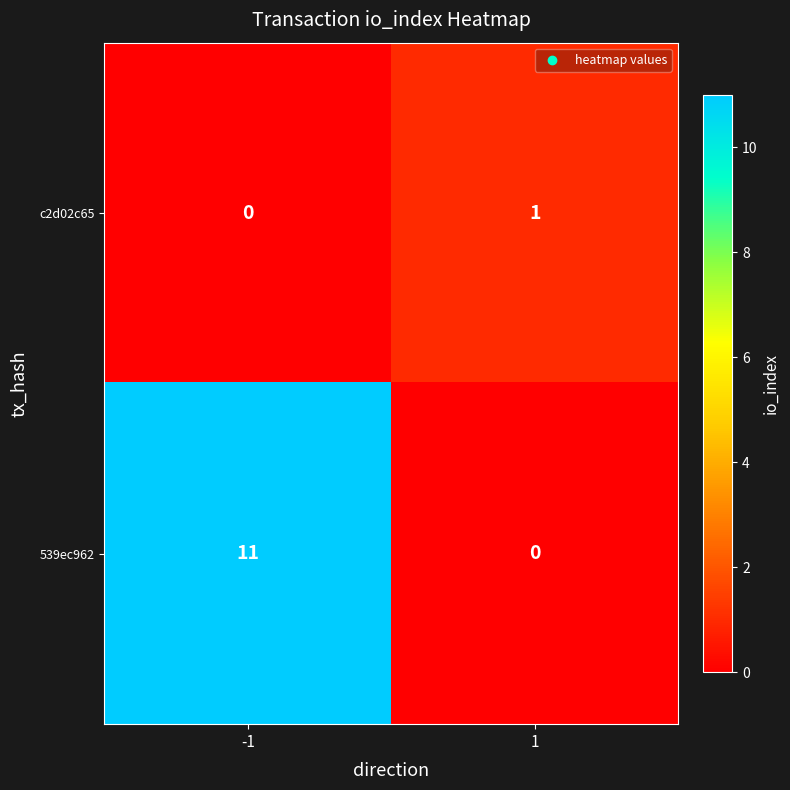

What is the difference between the 539ec962 values at -1 and 1?

11